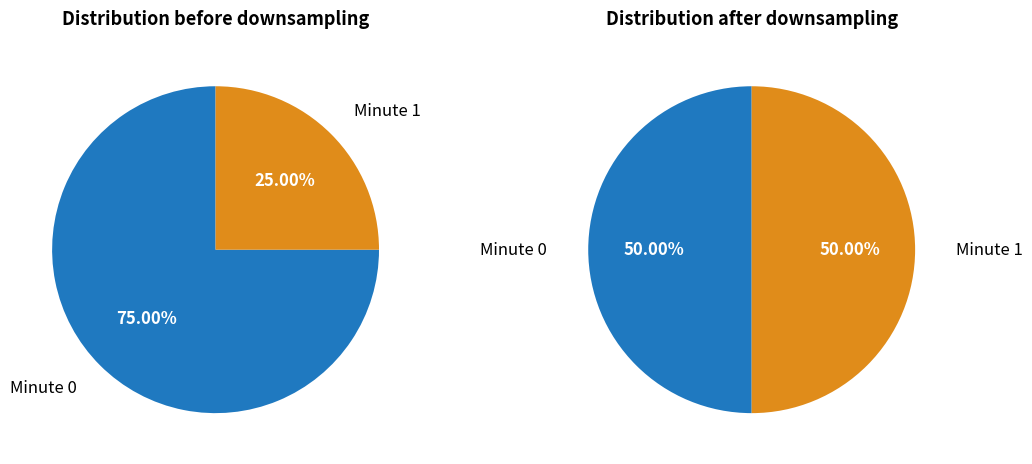

Is 0 the majority of the pie?

No